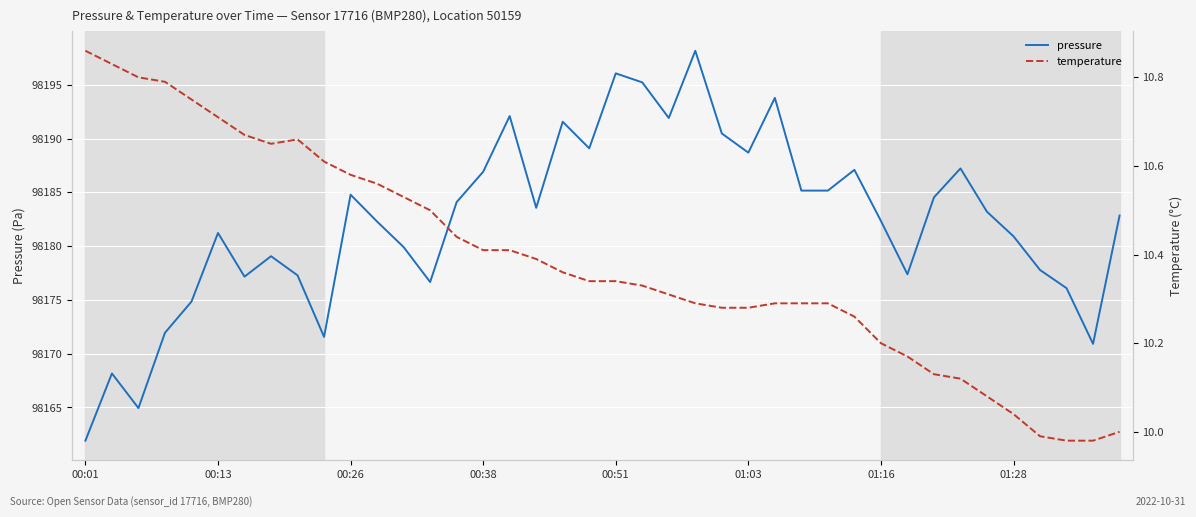

In temperature, how many points are lower than both neighbors (excluding endpoints)?

1